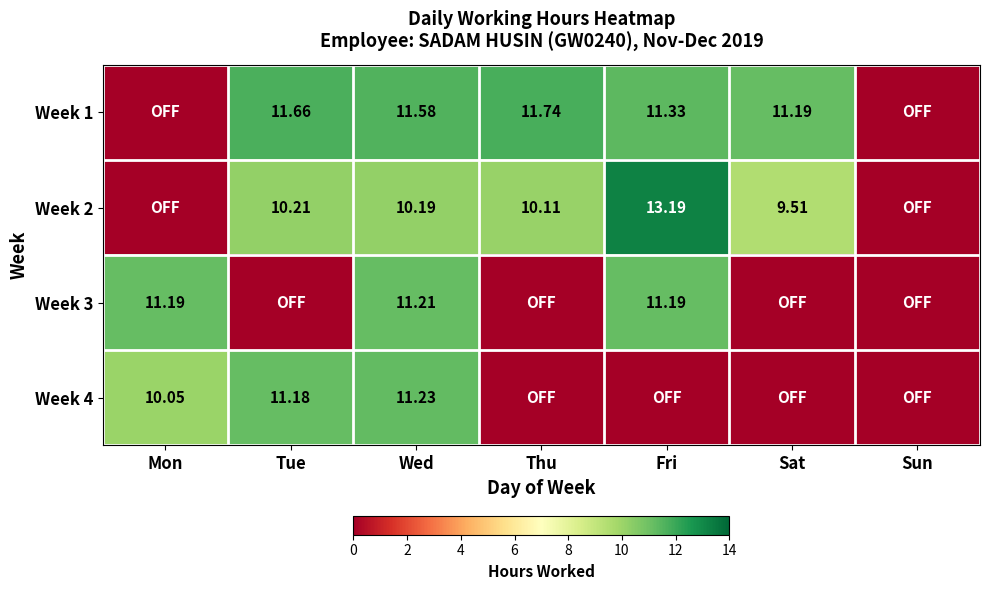

Is the value of Week 4 at Mon greater than the value of Week 2 at Fri?

No